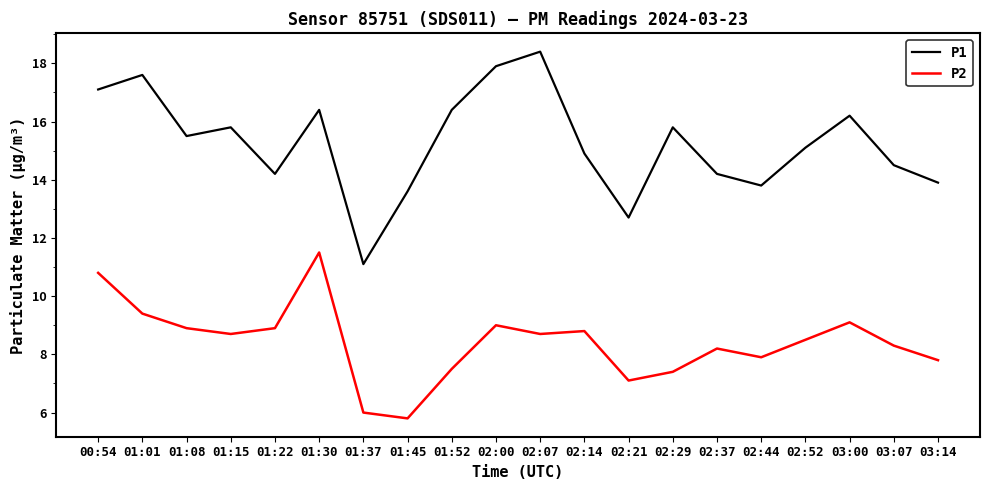

What is the minimum value for P1?

11.1